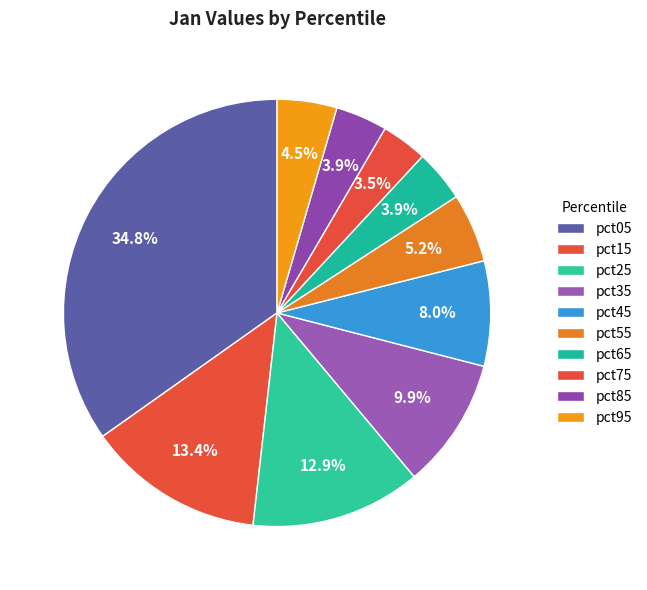

What is the total percentage of pct05 and pct95?

39.3%